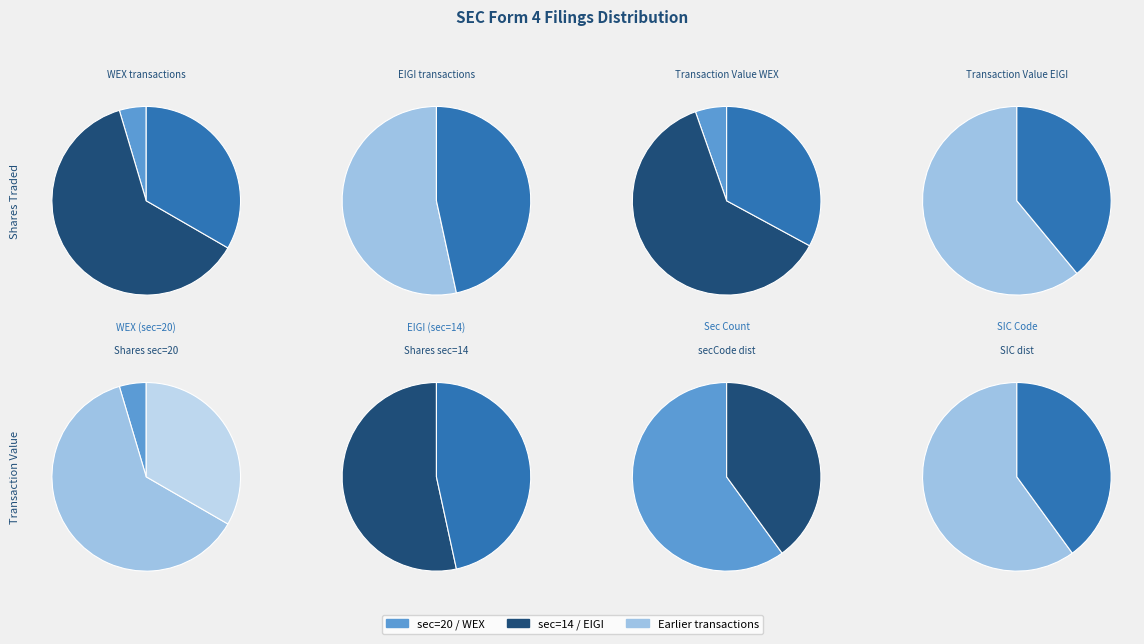

To the nearest percent, what is the combined percentage of sec_14 and sec_20?

100%